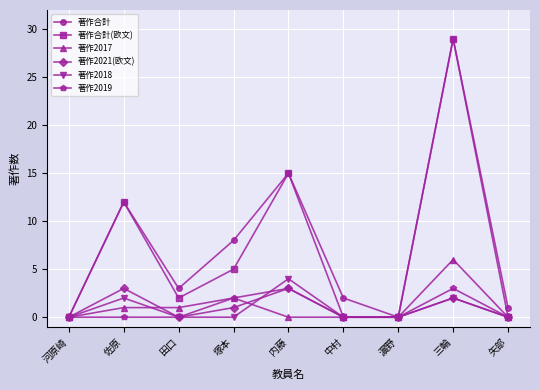

Between 塚本 and 矢部, which series saw the biggest shift?

著作合計